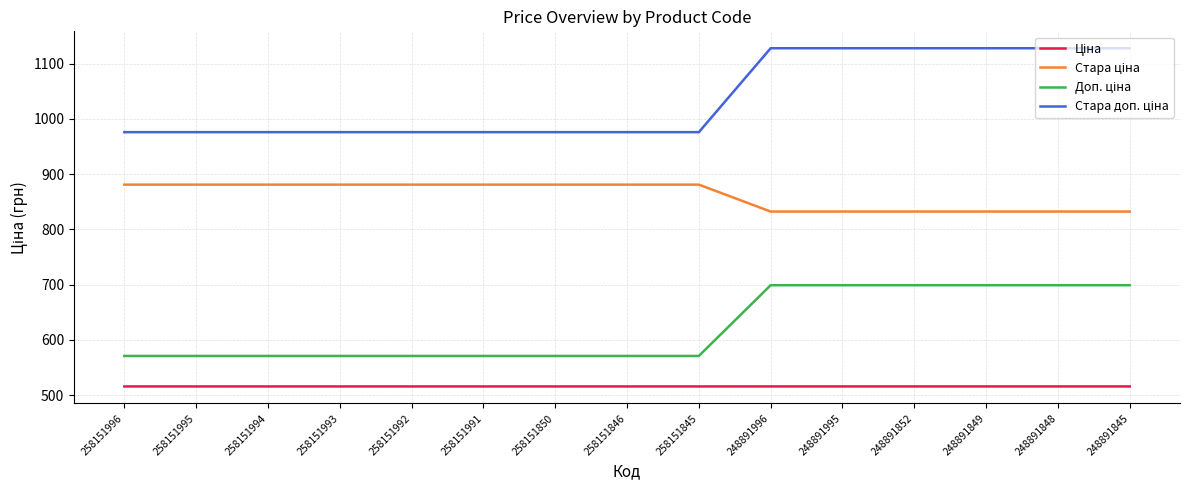

What is the smallest value displayed?

515.8